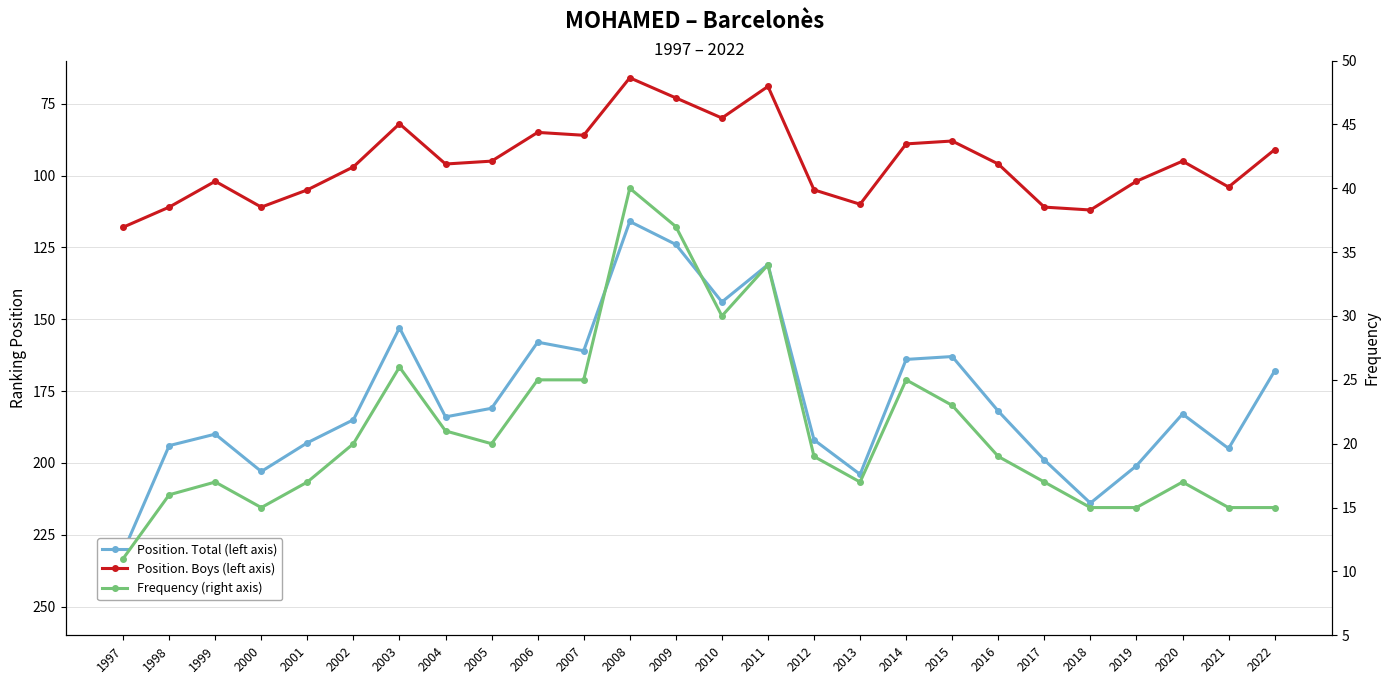

Which has a higher value, 2017 or 2008?

2017